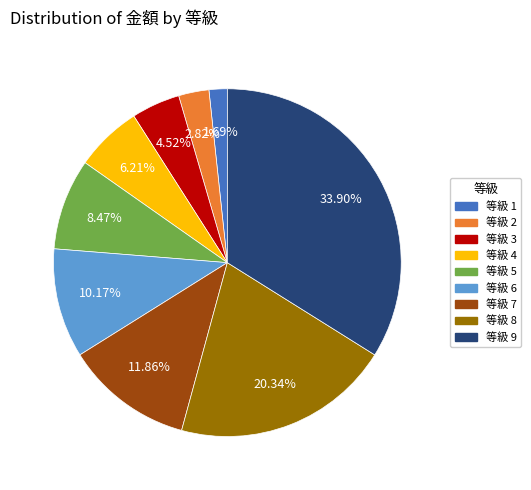

Count the number of slices in the pie.

9